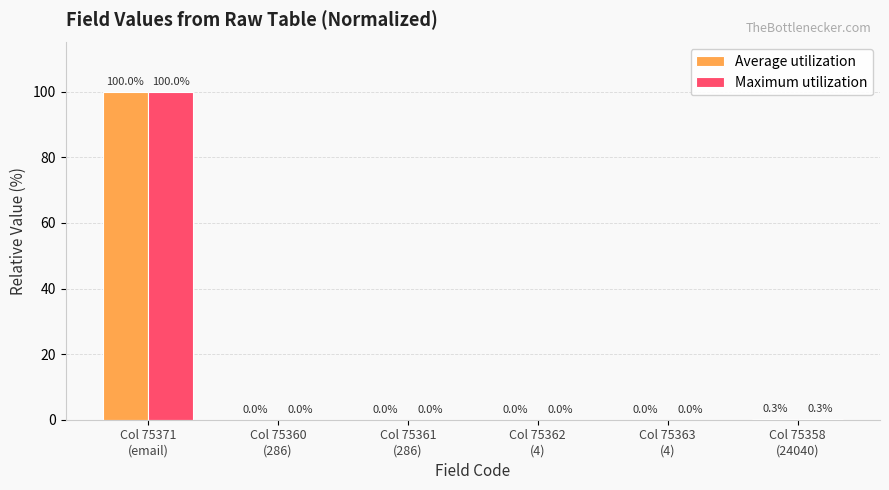

True or false: Maximum utilization has a value of 100.0 at Col 75371
(email).

True